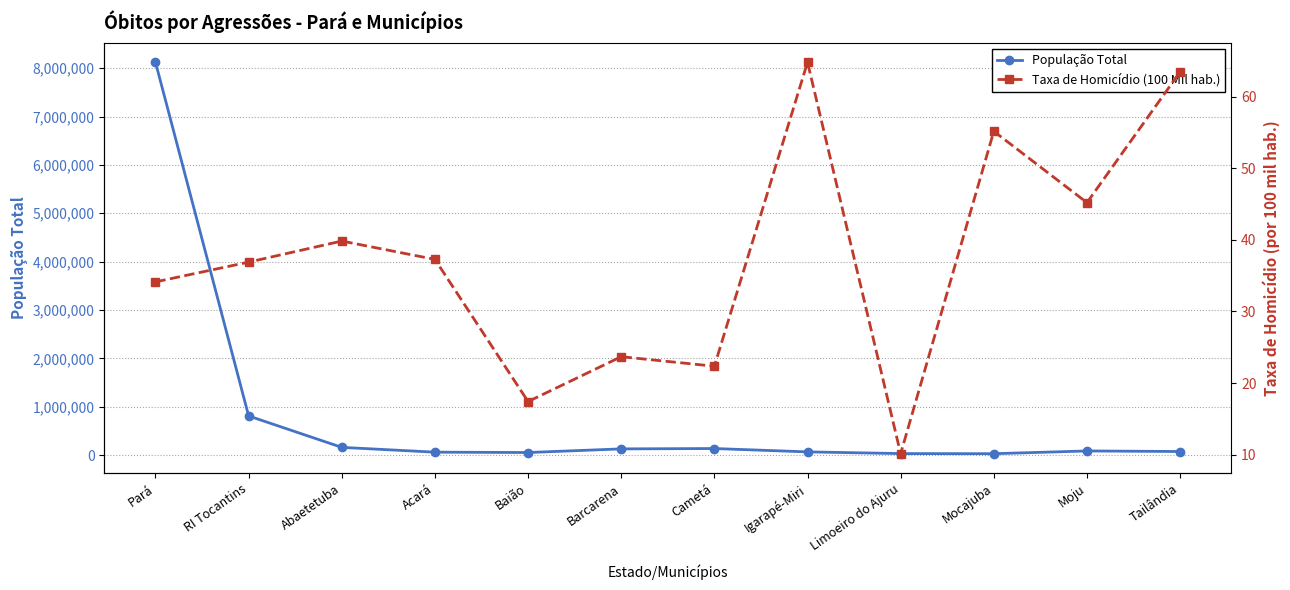

Which series has the largest range (max minus min)?

População Total